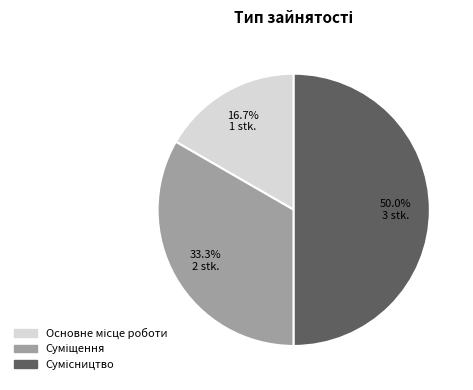

Which slice is the smallest?

Основне місце роботи